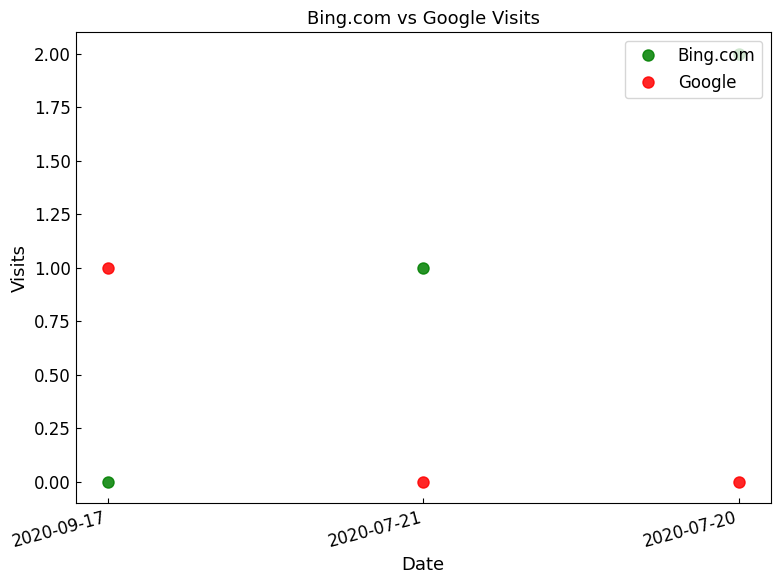

At how many categories does at least one series exceed 0?

3